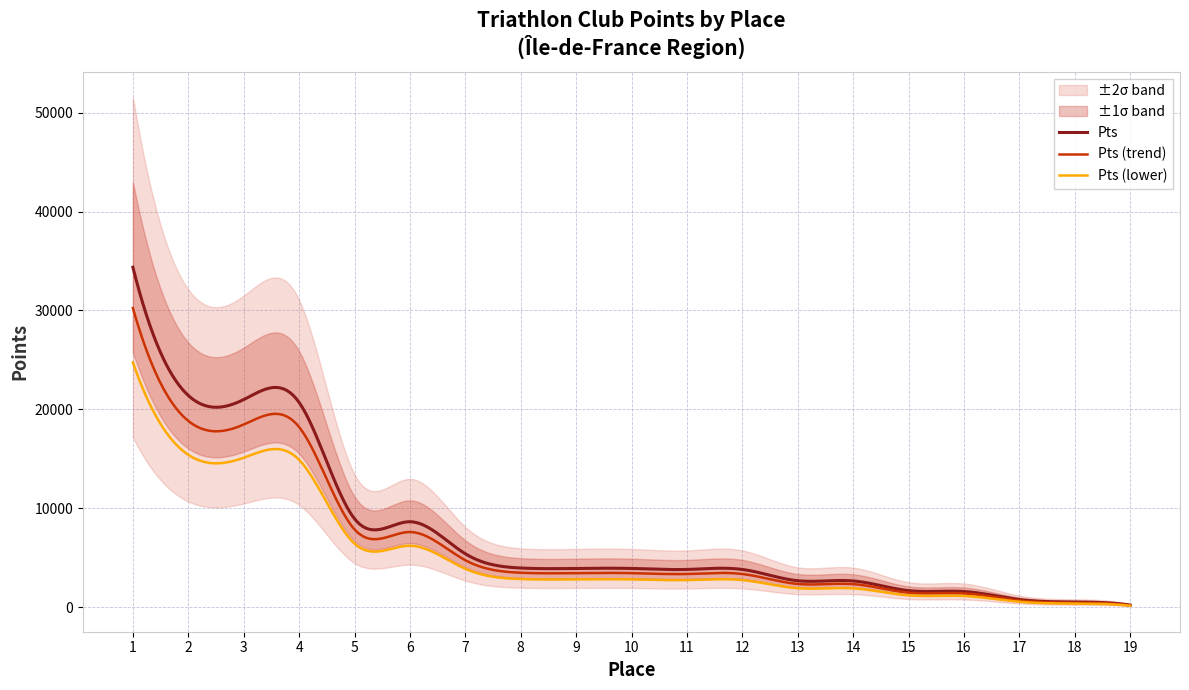

What is the difference between the second highest and second lowest values?

20865